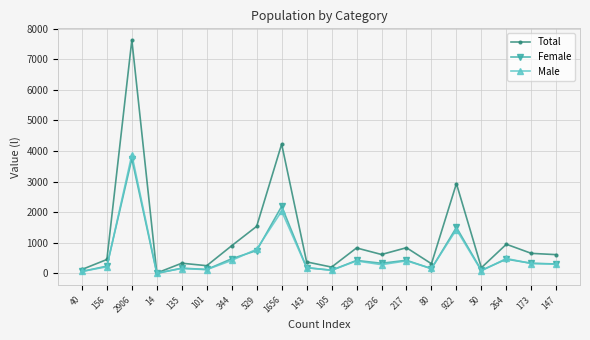

How many values in the Male series are below 305?

10